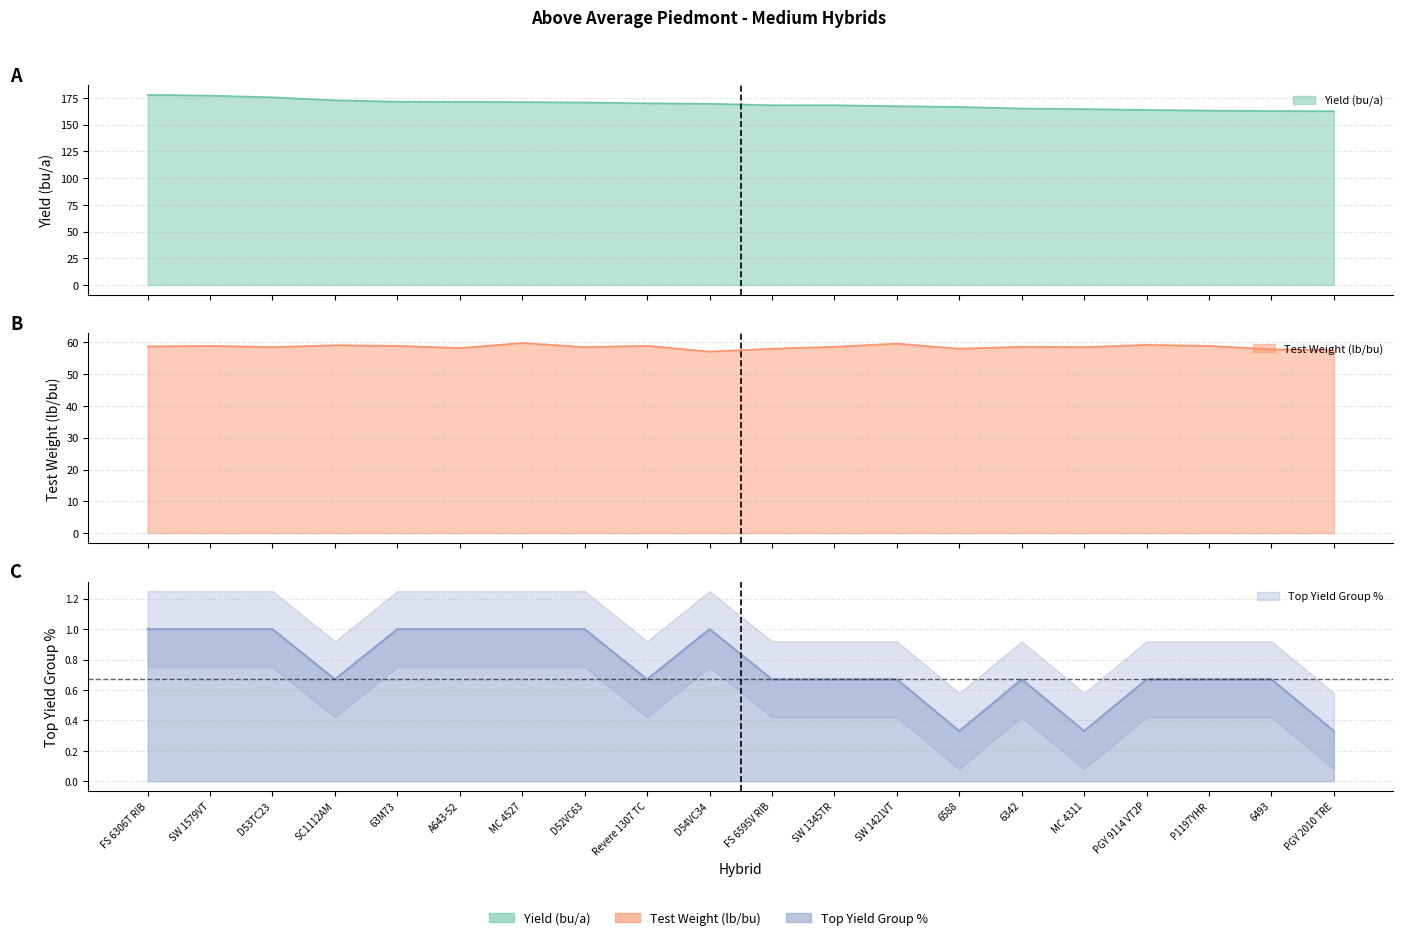

What is the sum of all Yield (bu/a) values?

3380.2